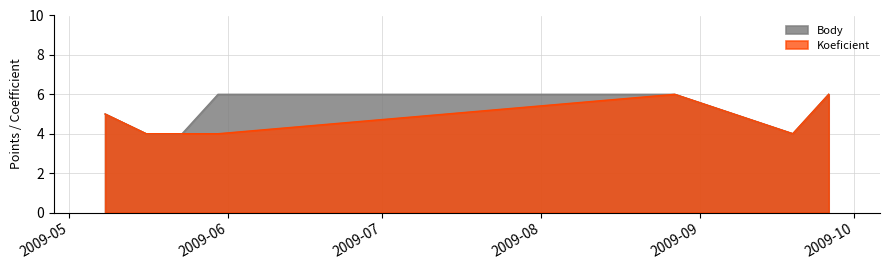

The Body series shows 2 at 2009-05-08. True or false?

False